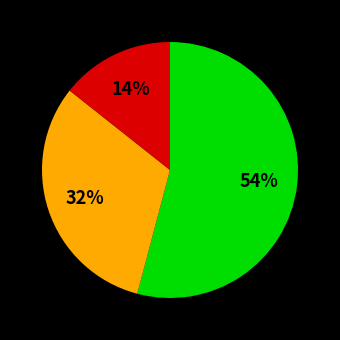

How many segments does this pie chart have?

3